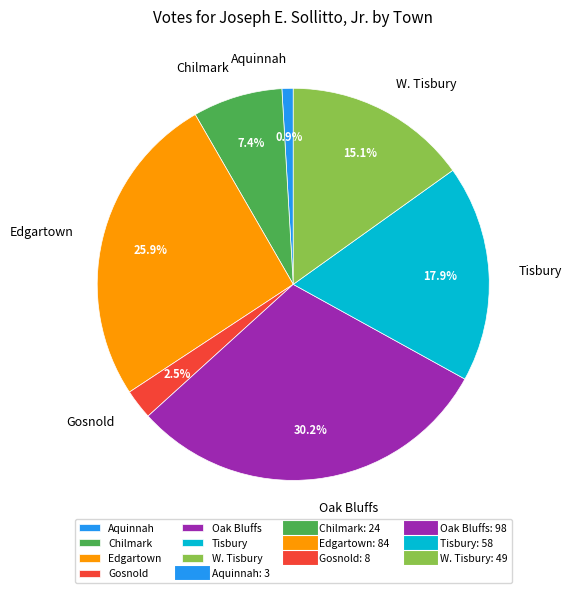

What is the smallest slice in the pie chart?

Aquinnah